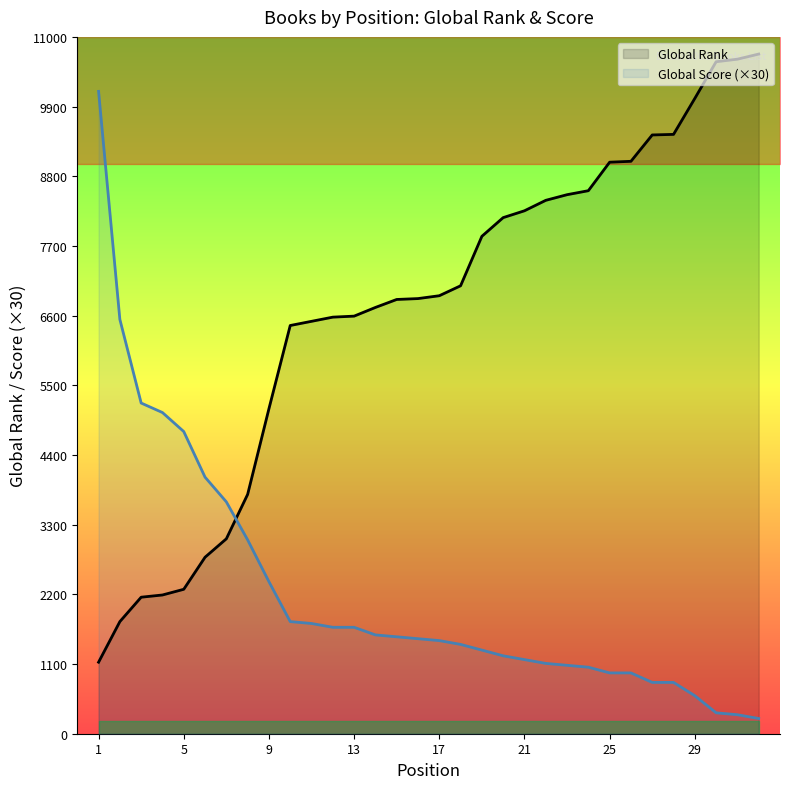

What is the sum of the Global Score values at 1 and 26?

11100